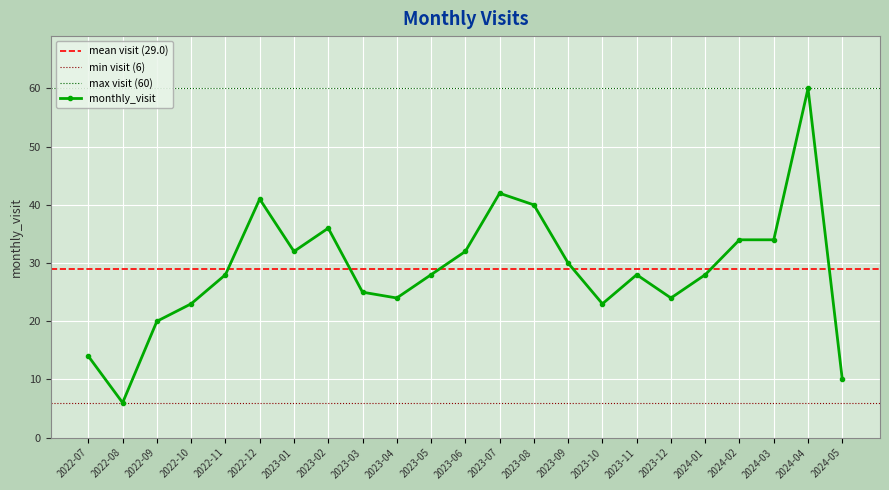

What is the average value?

29